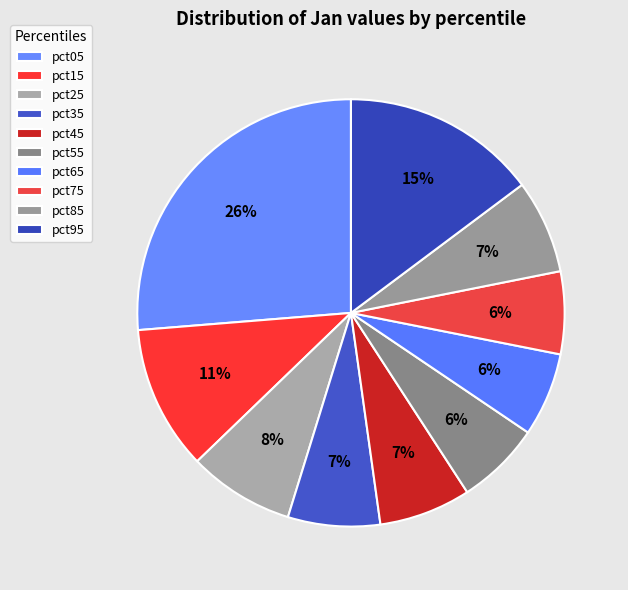

Is there any slice that represents more than half of the pie?

No